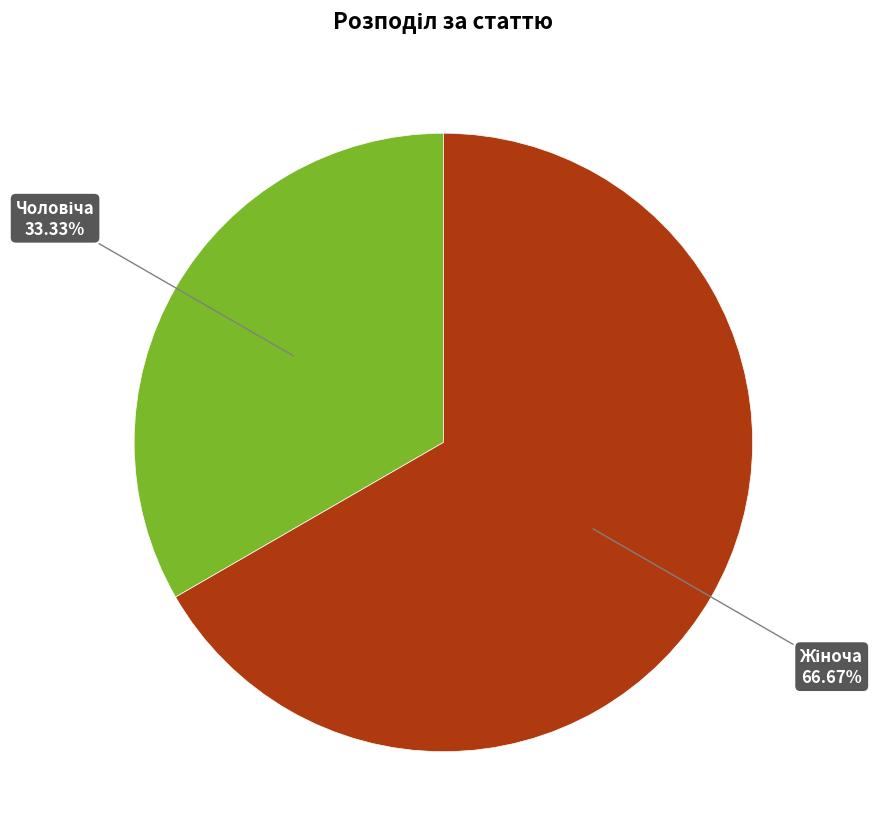

Is there any slice that represents more than half of the pie?

Yes